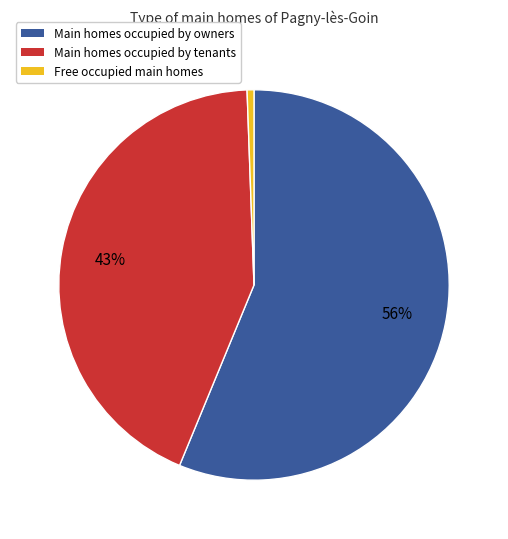

Is there any slice that represents more than half of the pie?

Yes